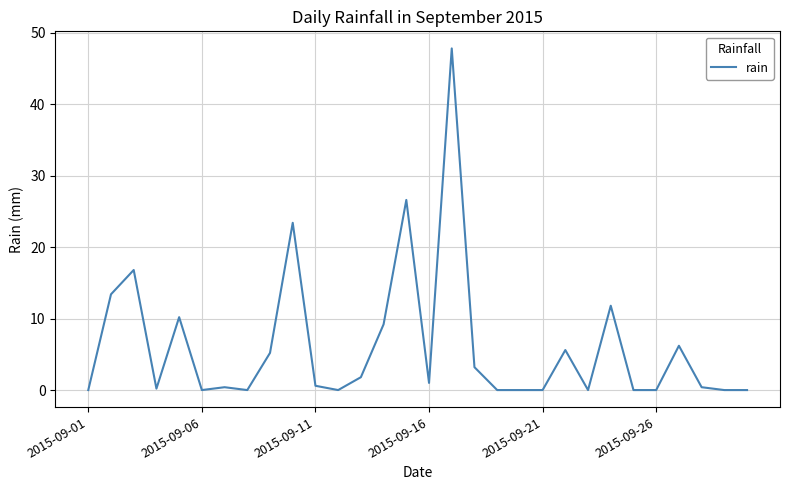

What is the greatest value displayed?

47.8